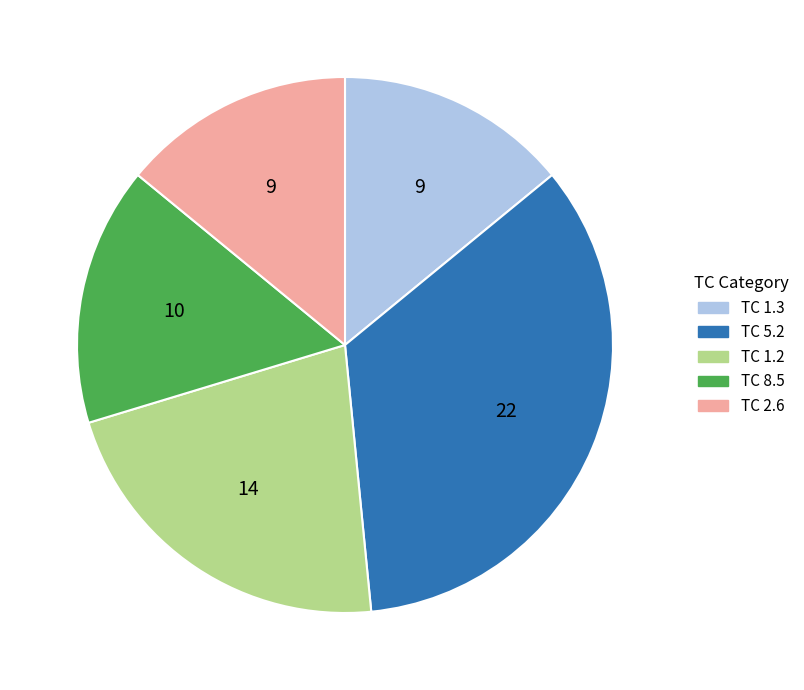

Which has a higher value, TC 5.2 or TC 2.6?

TC 5.2